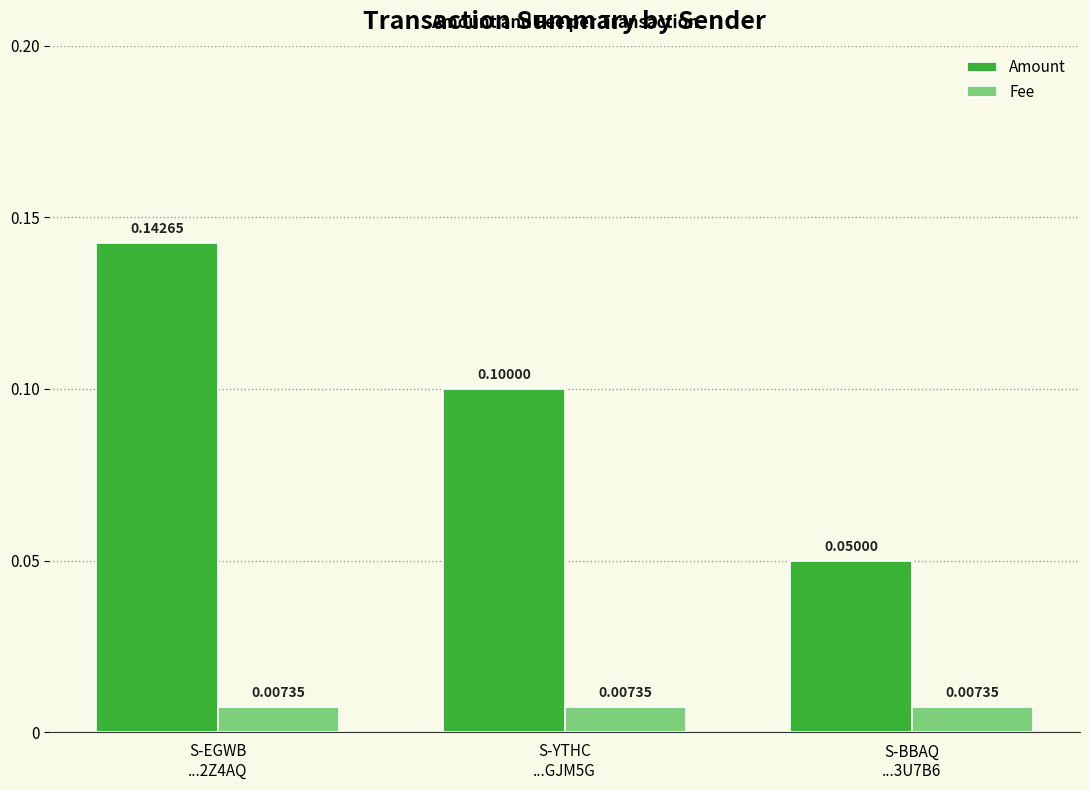

At which category does the chart reach its peak across all series?

S-EGWB
...2Z4AQ